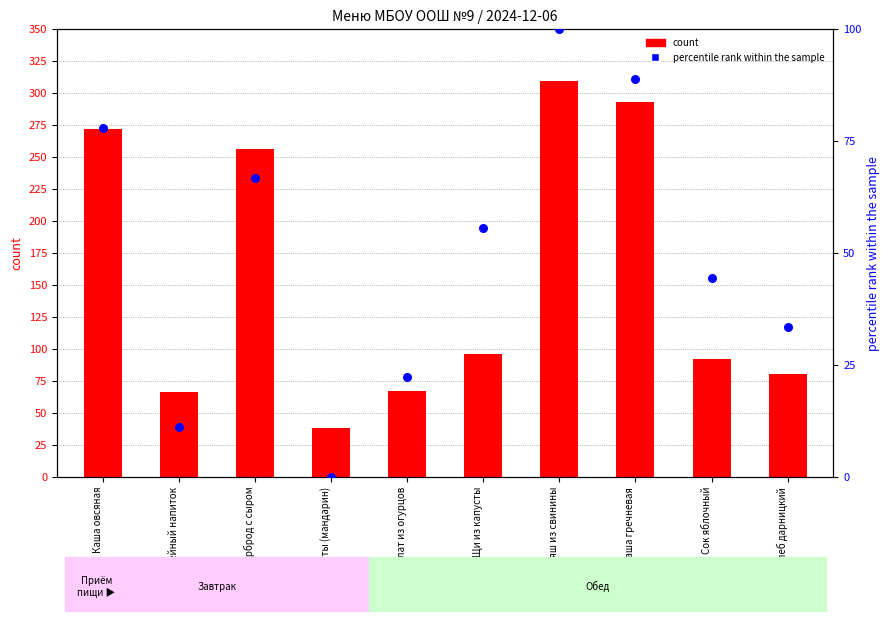

Is the value of count at Сок яблочный greater than the value of percentile rank within the sample at Гуляш из свинины?

No